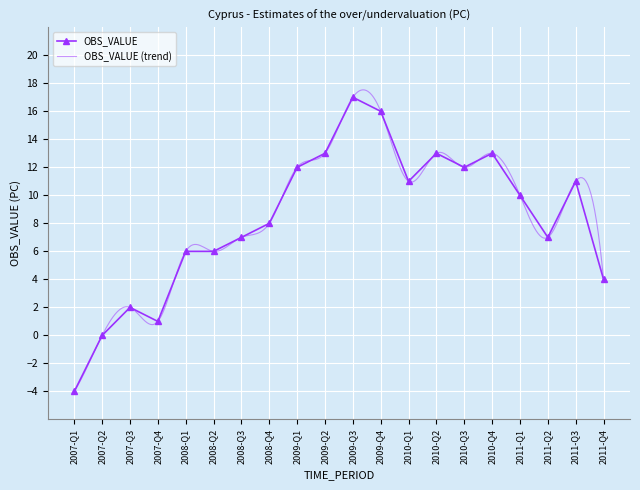

What is the average value?

8